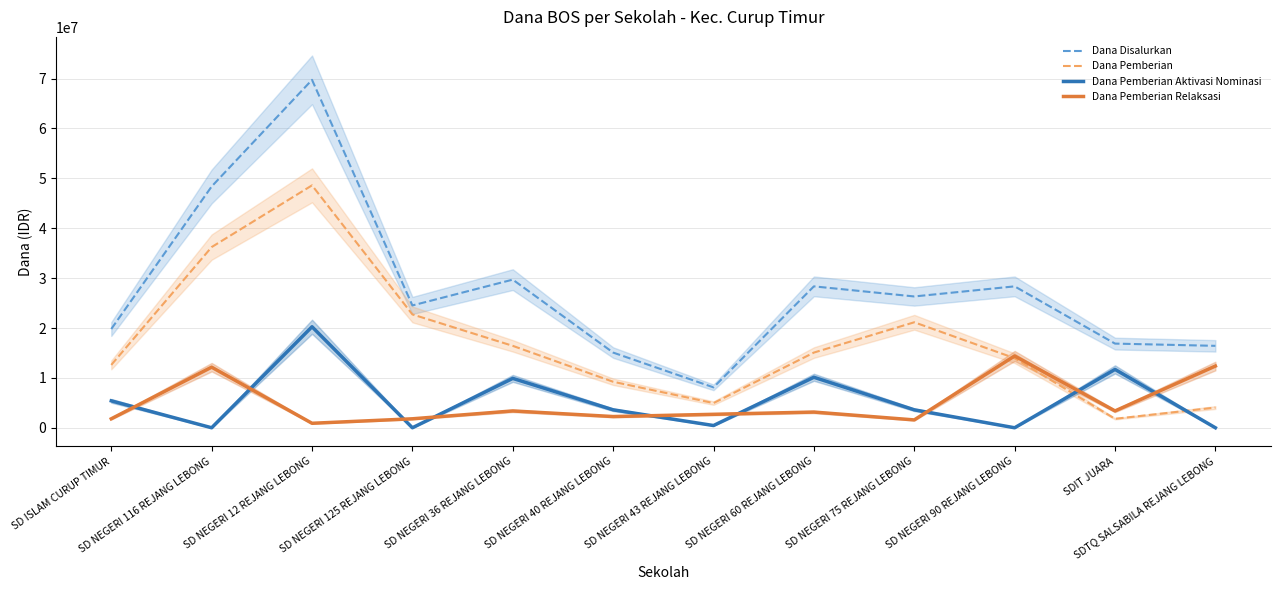

How many interior local valleys does the Dana Pemberian Aktivasi Nominasi series have?

4